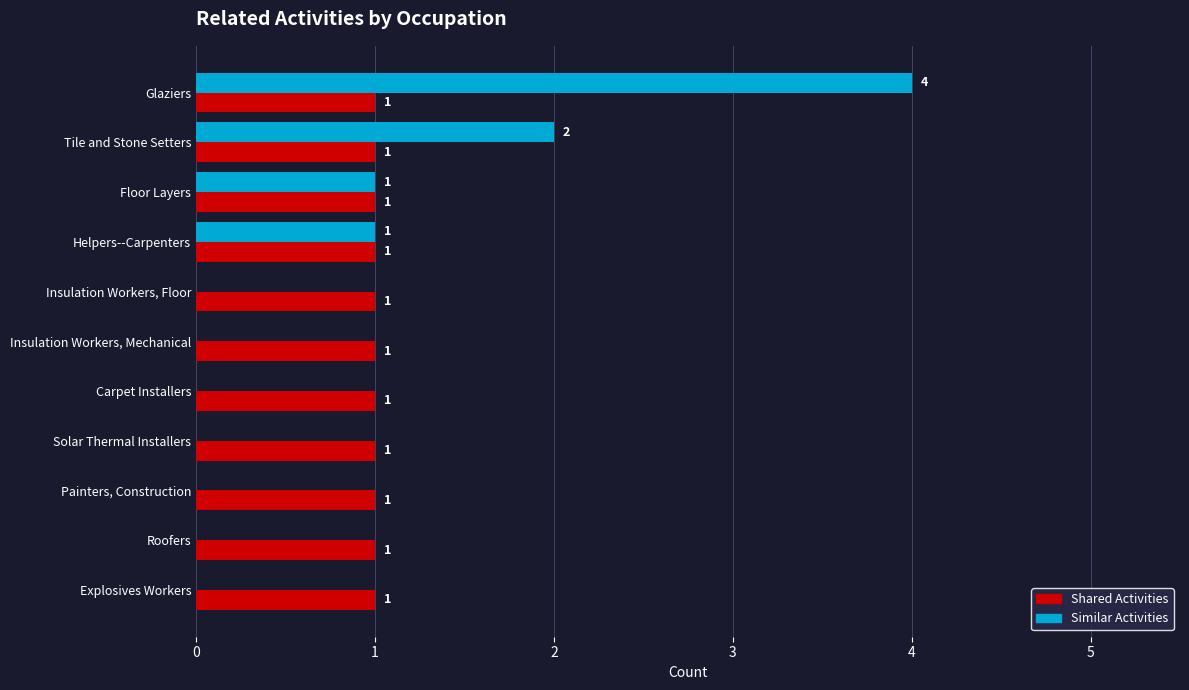

Which series changed the most between Floor Layers and Carpet Installers?

Similar Activities